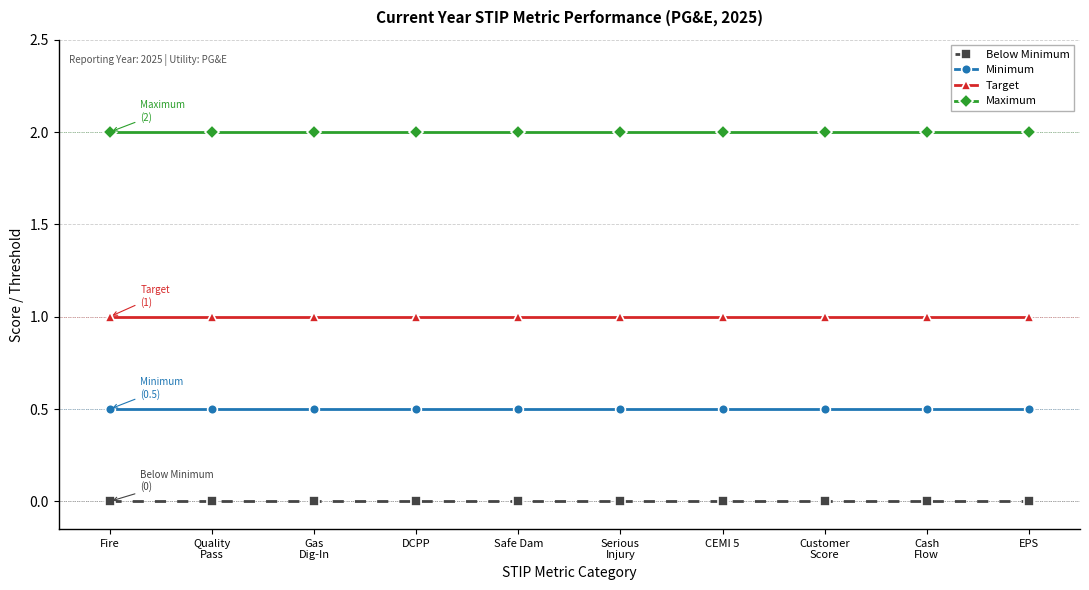

At how many categories does at least one series exceed 1?

10